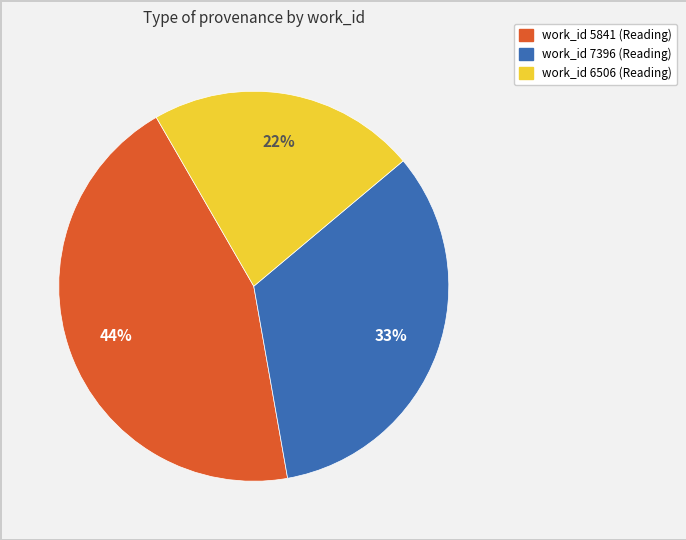

Which slice is the largest?

work_id 5841 (Reading)